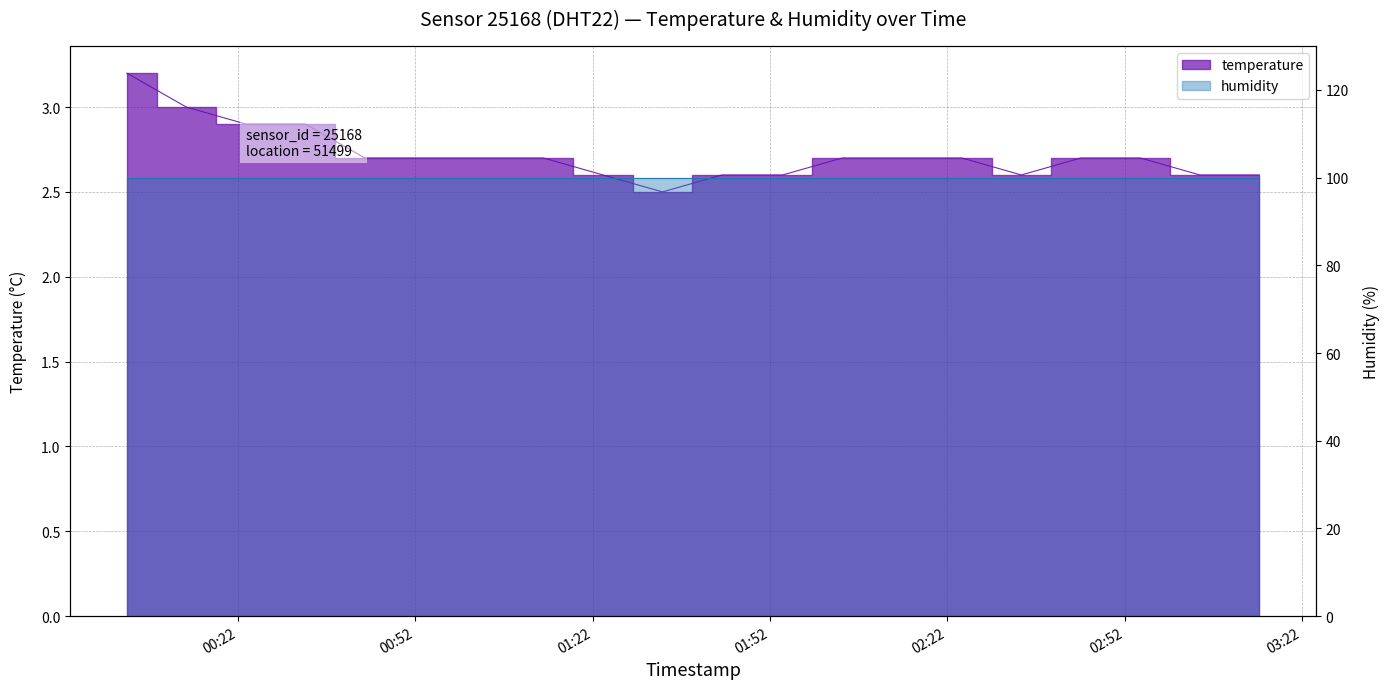

At which category does the chart reach its minimum across all series?

01:33